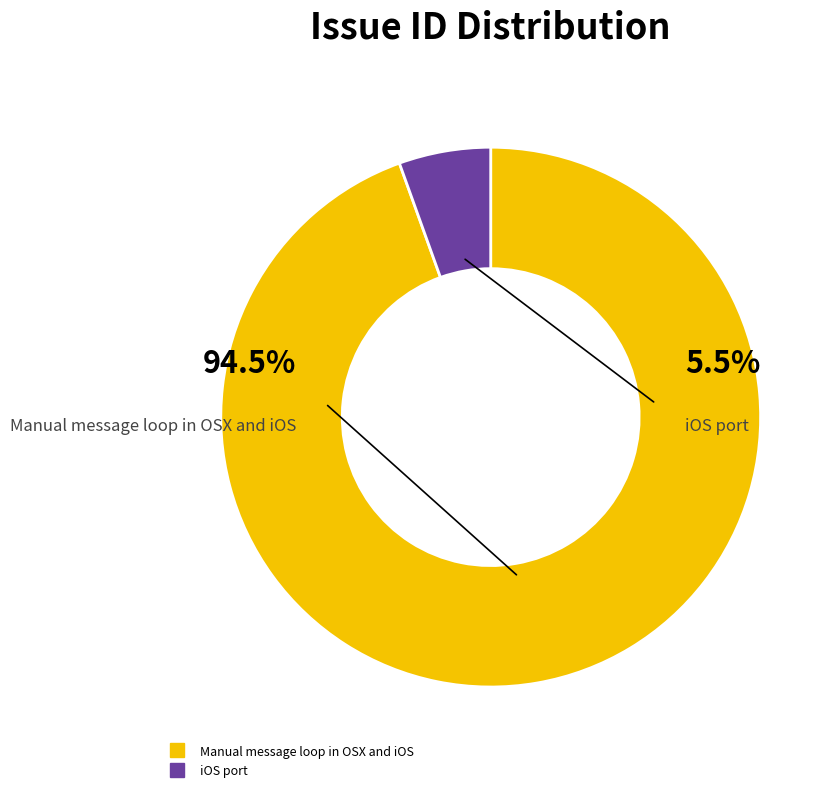

To the nearest percent, what is the combined percentage of Manual message loop in OSX and iOS and iOS port?

100%